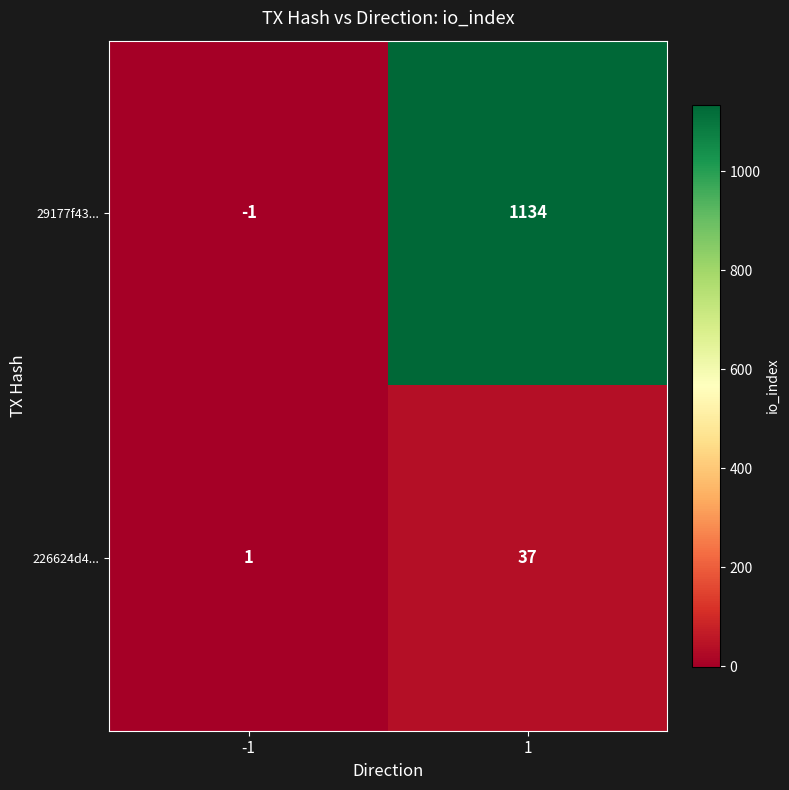

Rank the series at -1 from highest to lowest value.

226624d4..., 29177f43...